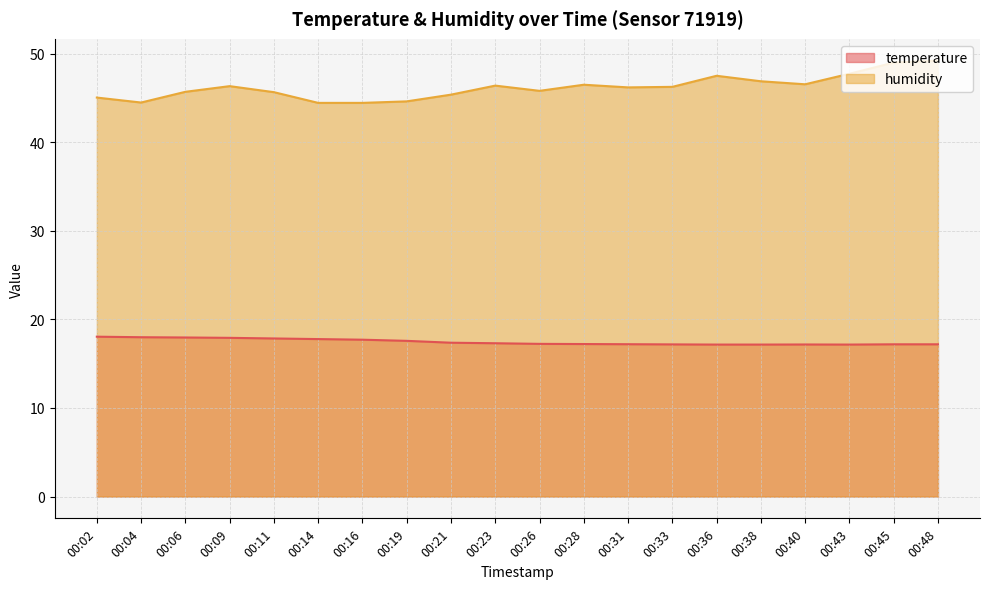

True or false: humidity has more than 0 interior local peaks.

True